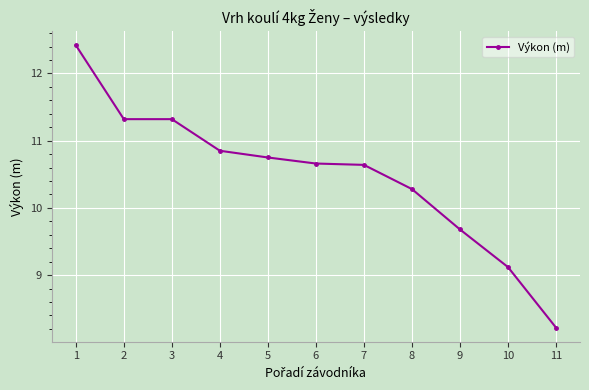

Where is the data nearest to the value 10?

8